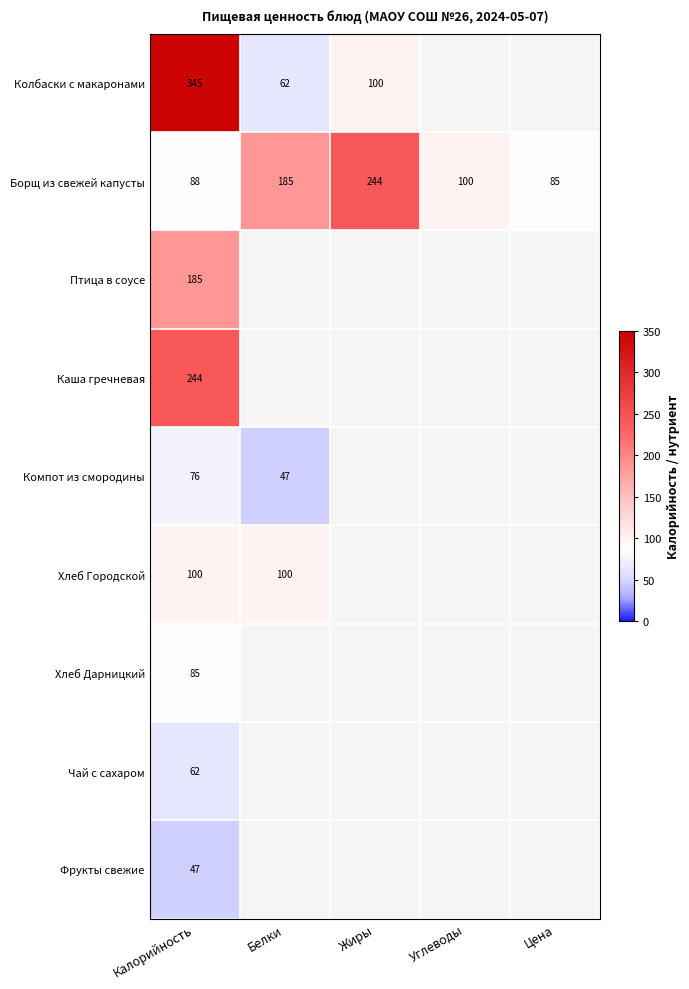

The value of Каша гречневая at Калорийность is 58.1. True or false?

False